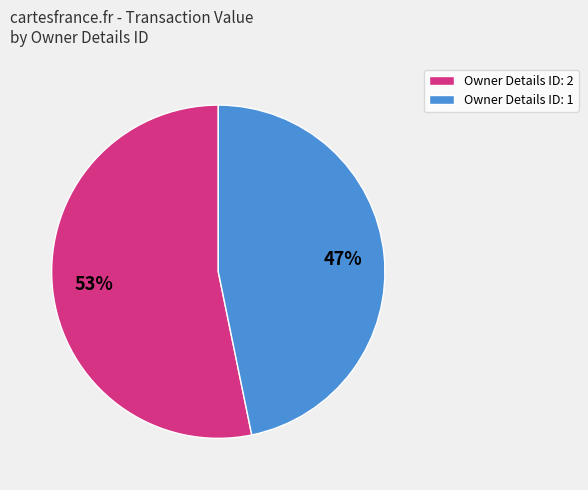

Is there a majority slice in this chart?

Yes